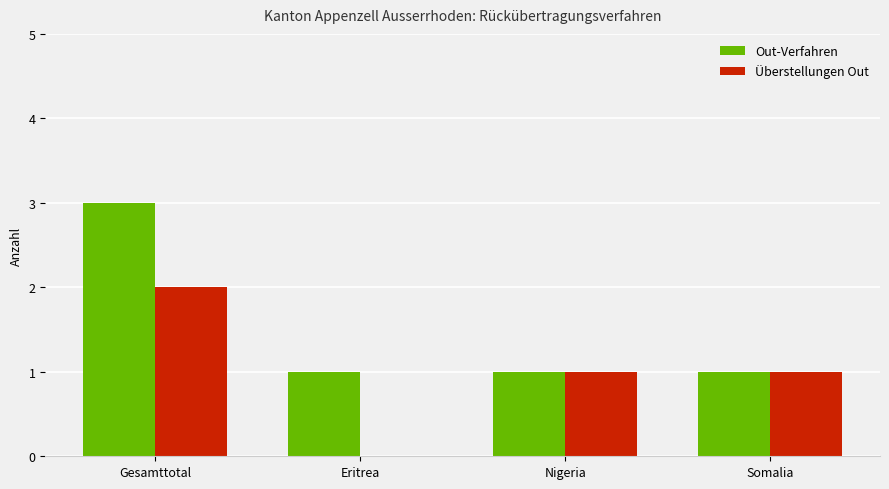

At which label does Überstellungen Out first exceed 1?

Gesamttotal